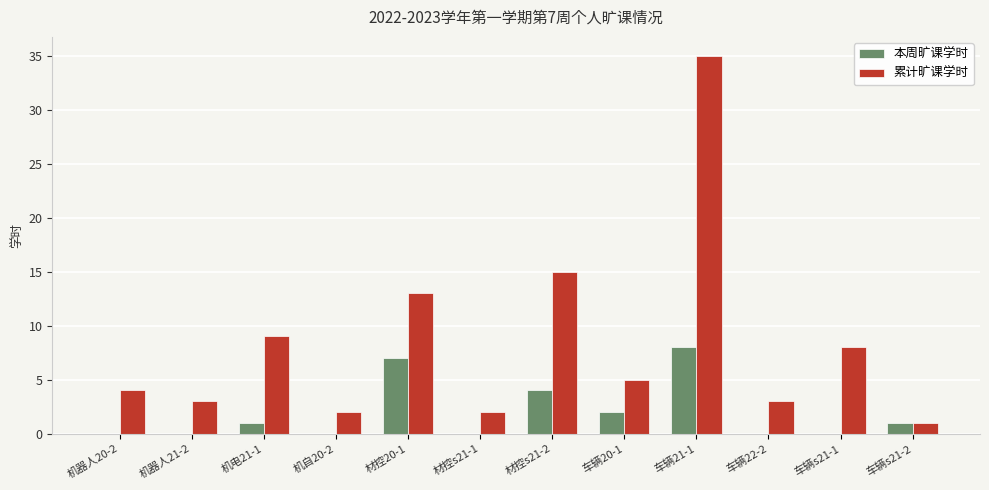

At which category does the chart reach its peak across all series?

车辆21-1